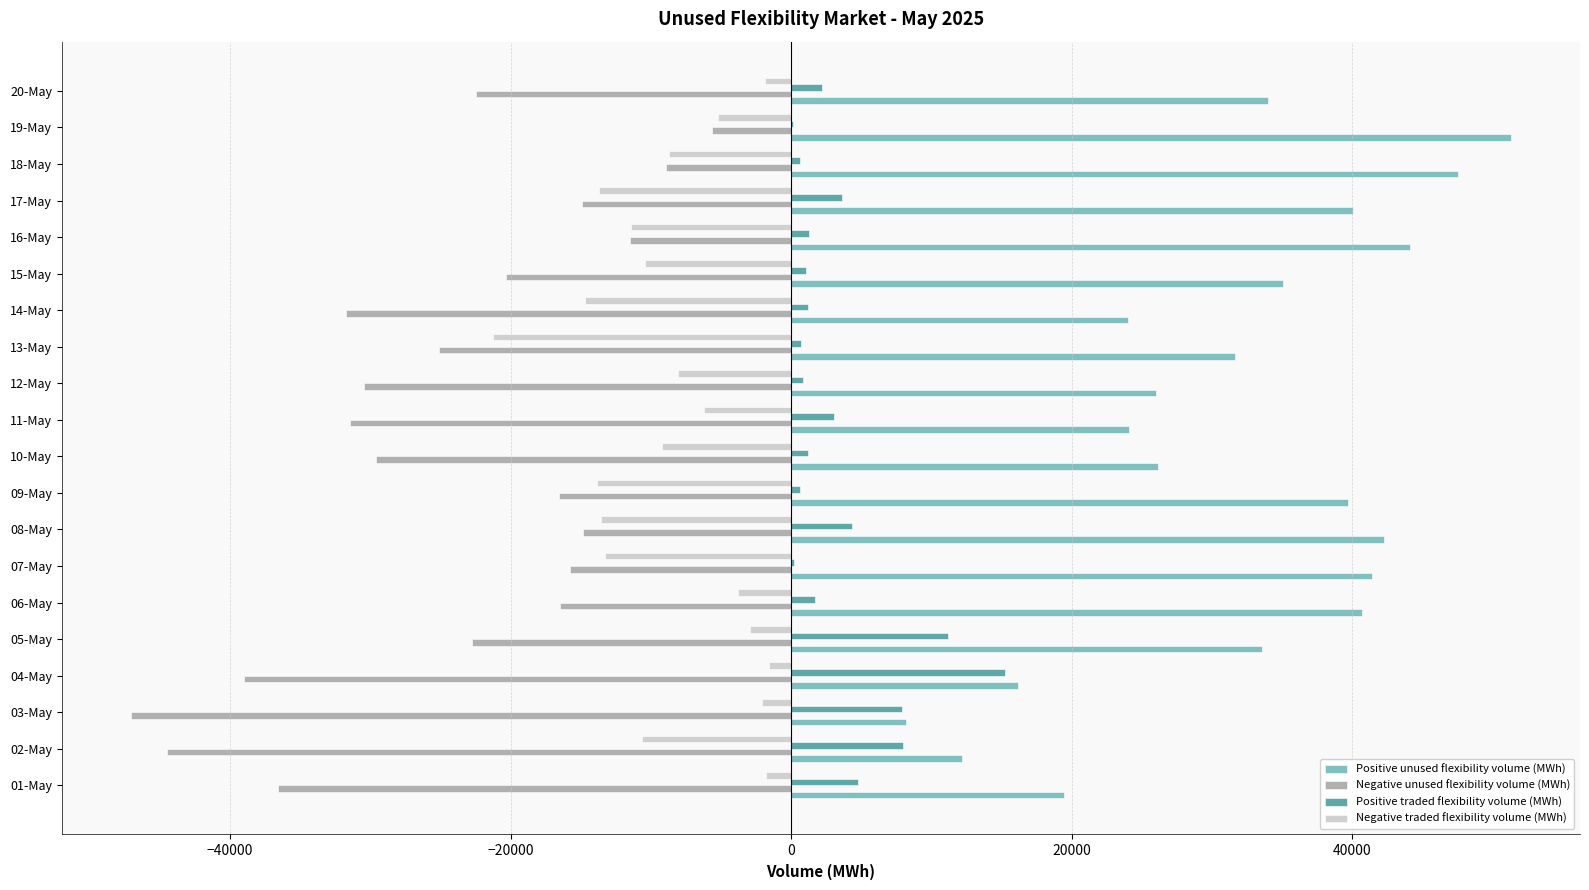

At which label does Positive unused flexibility volume (MWh) reach its peak?

19-May